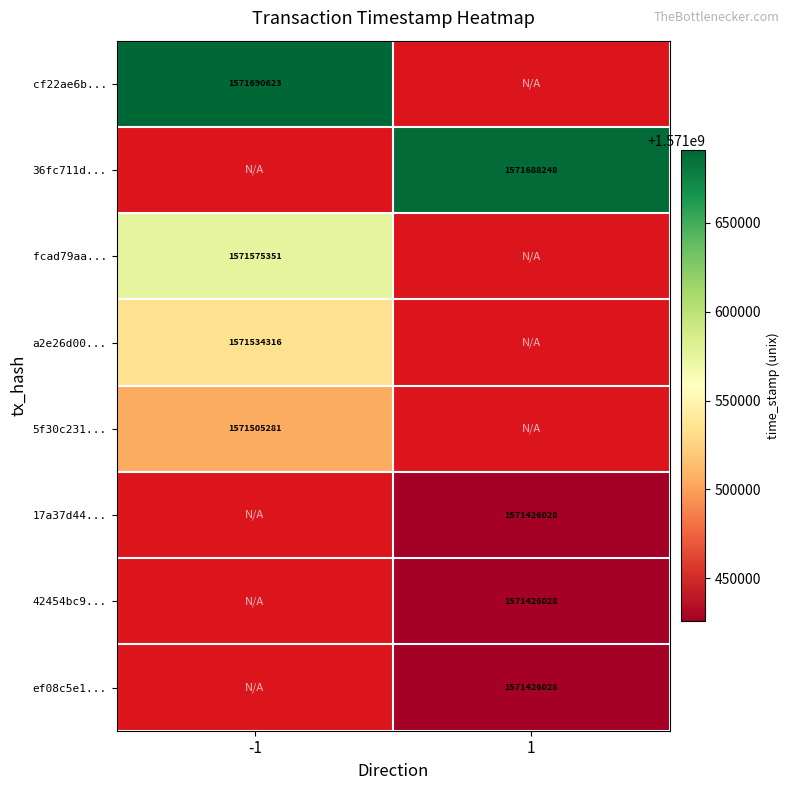

The value of ef08c5e1... at 1 is 482648120. True or false?

False